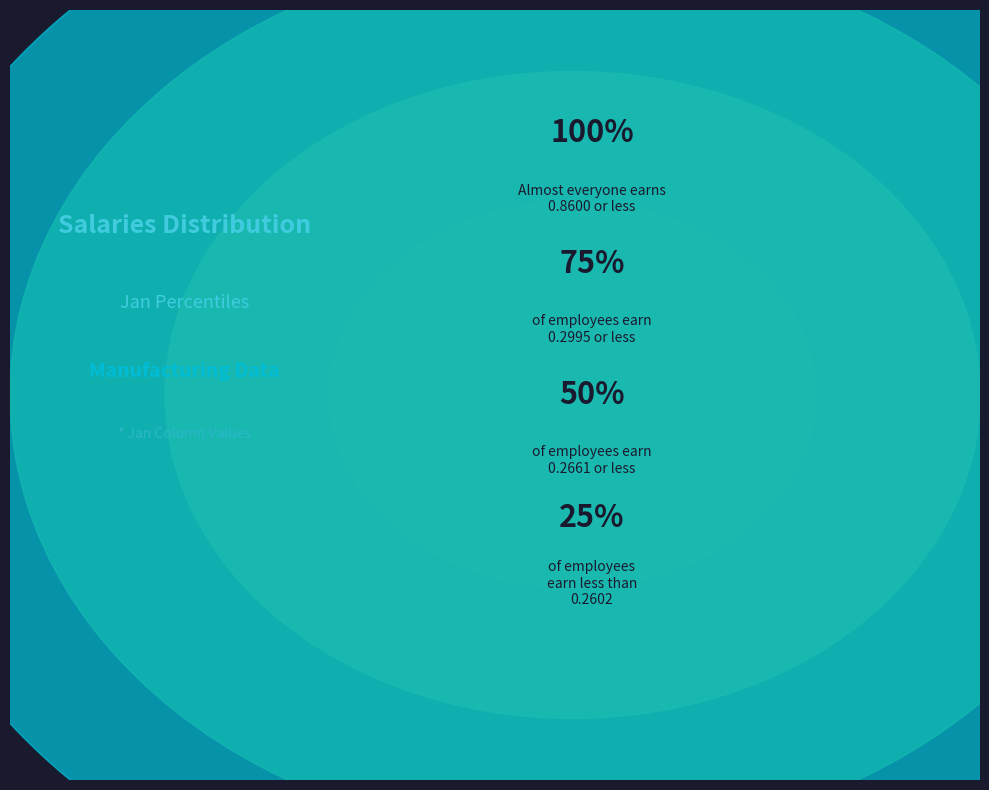

Is it true that pct25 is 13% of the pie?

False